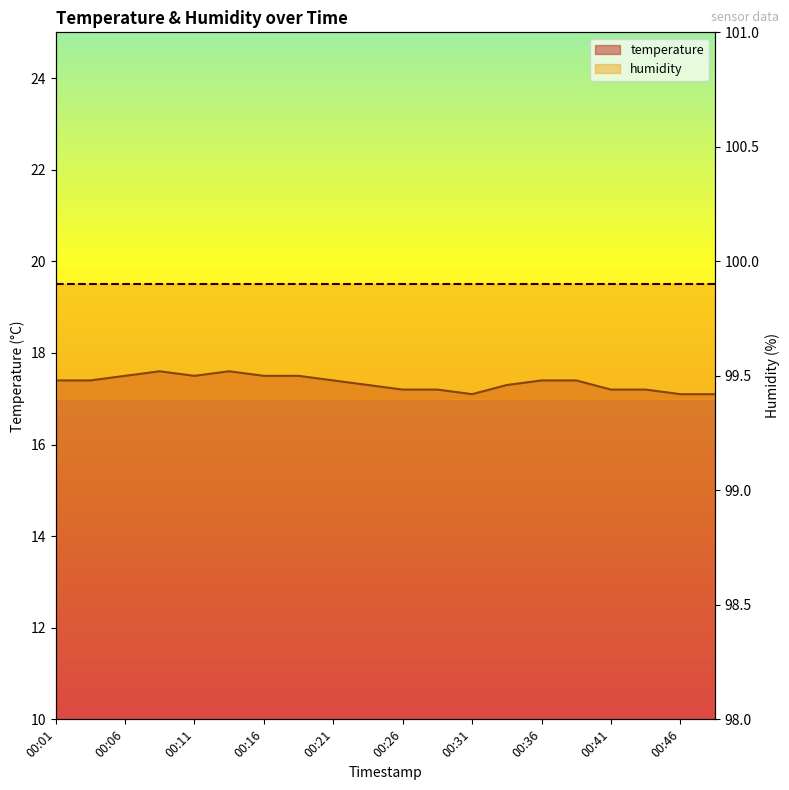

How many points are lower than both their immediate neighbors (excluding endpoints)?

2